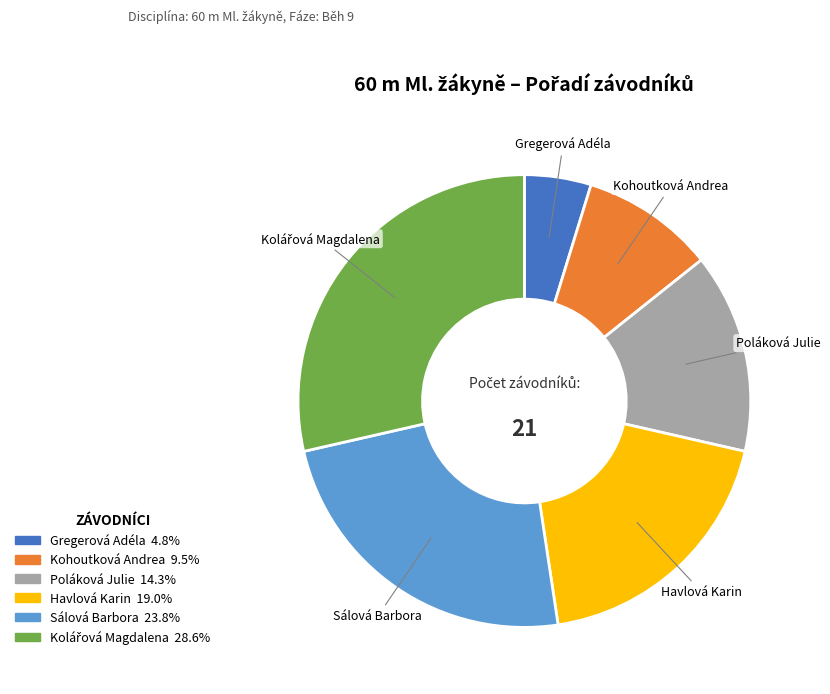

True or false: Havlová Karin accounts for 24% of the total.

False